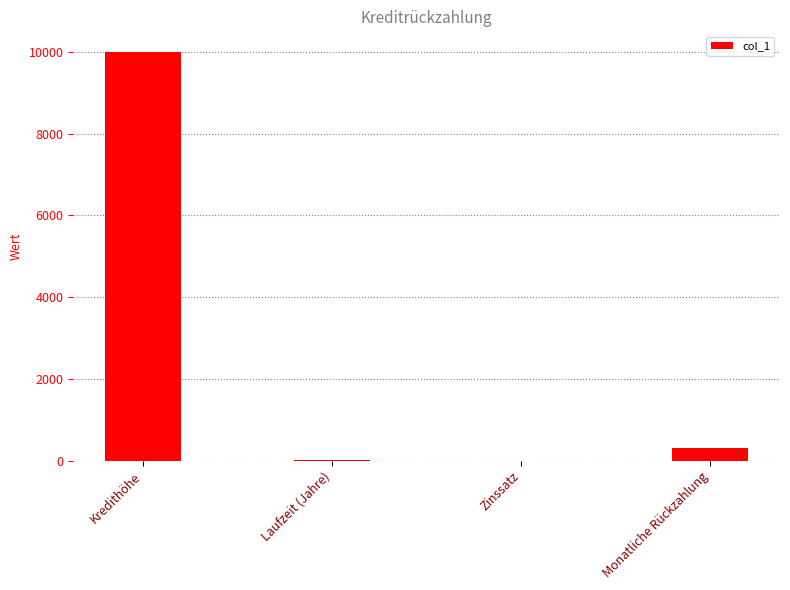

How many distinct data groups are displayed?

1